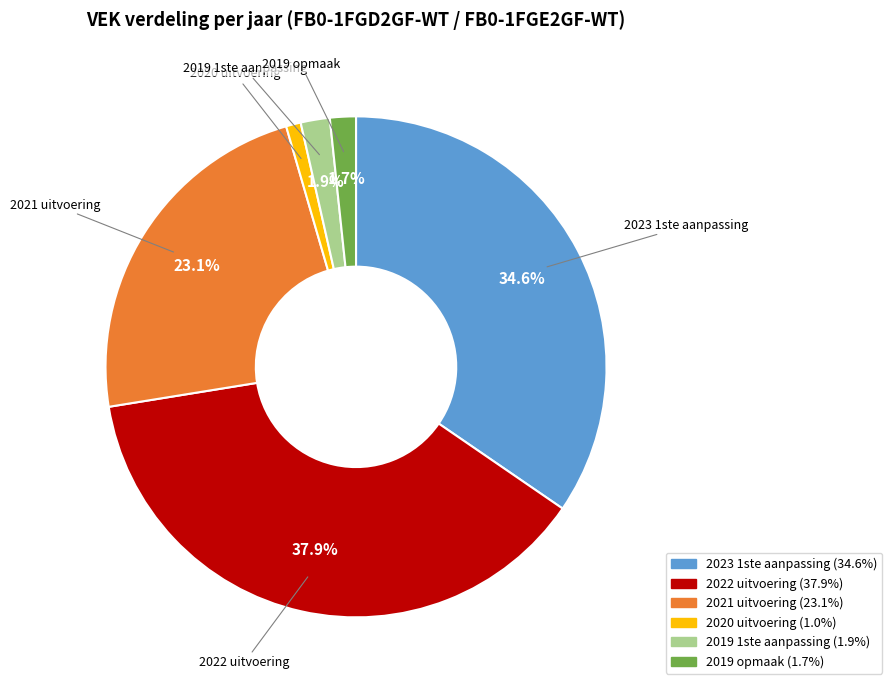

The 2023 1ste aanpassing slice represents 35% of the pie. True or false?

True